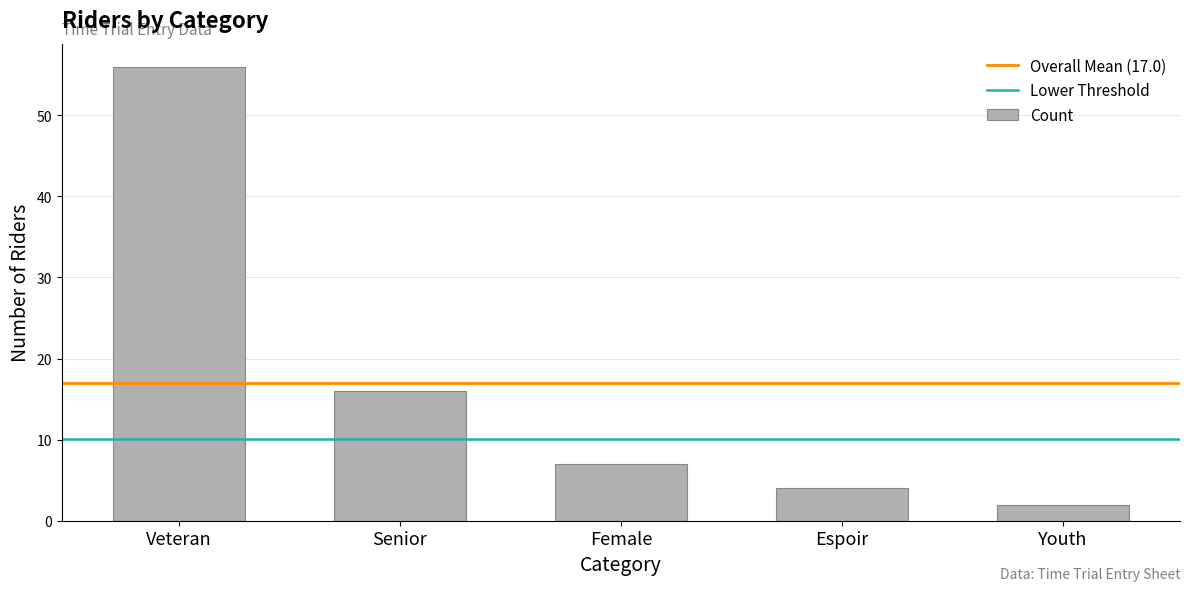

Are the bars grouped side by side (vs. stacked)?

No